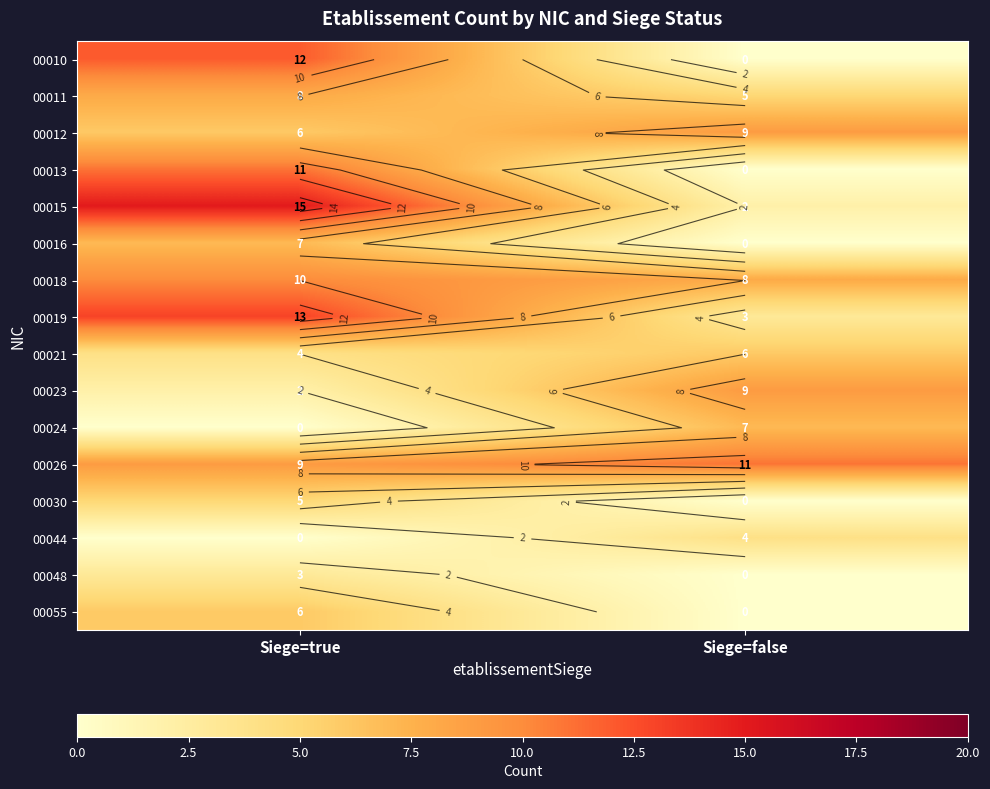

At Siege=true, list the series in order from smallest to largest.

00024, 00044, 00023, 00048, 00021, 00030, 00012, 00055, 00016, 00011, 00026, 00018, 00013, 00010, 00019, 00015